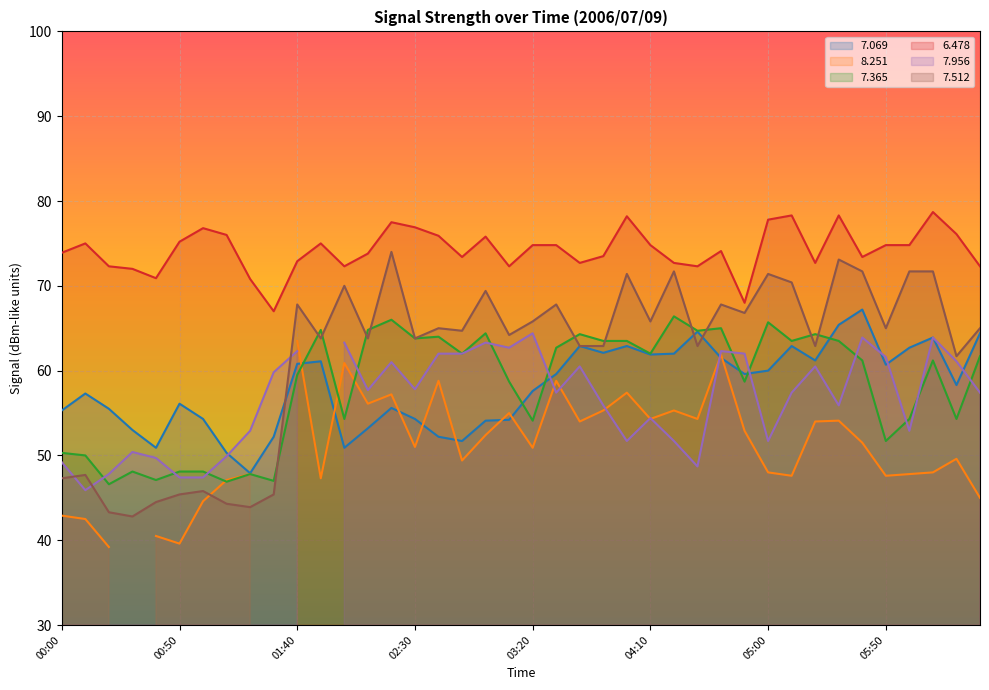

How many data points in   7.069 are above 59?

20